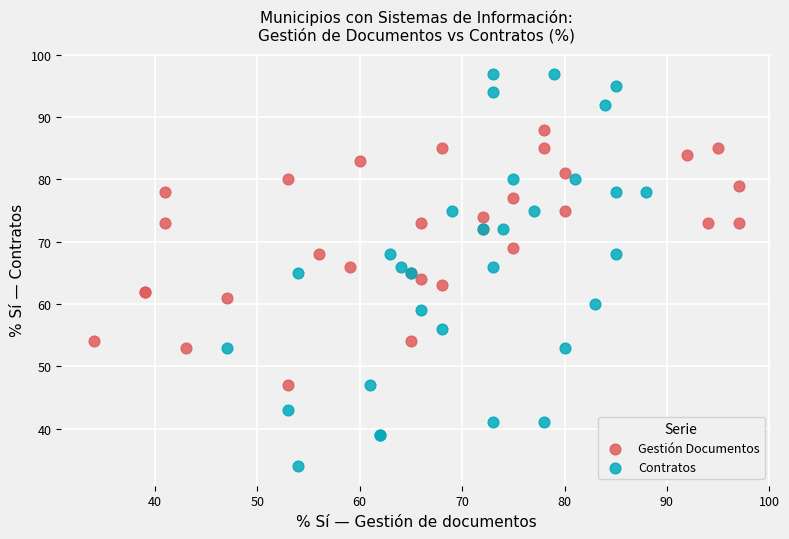

Which series has the largest Y range (max minus min)?

Contratos